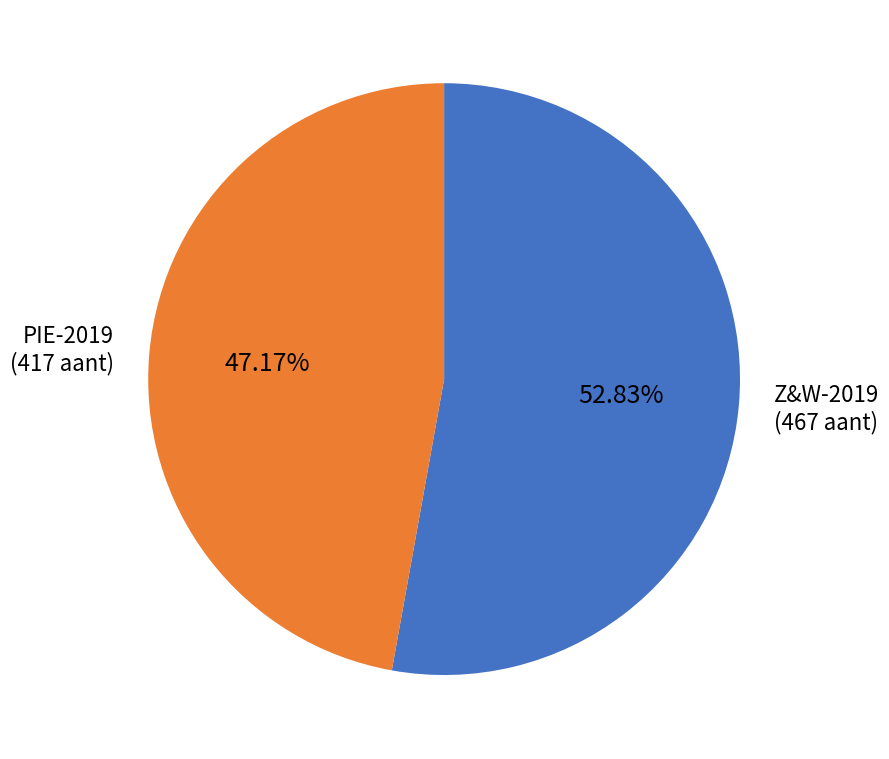

Rank the categories by value from highest to lowest.

Z&W-2019, PIE-2019